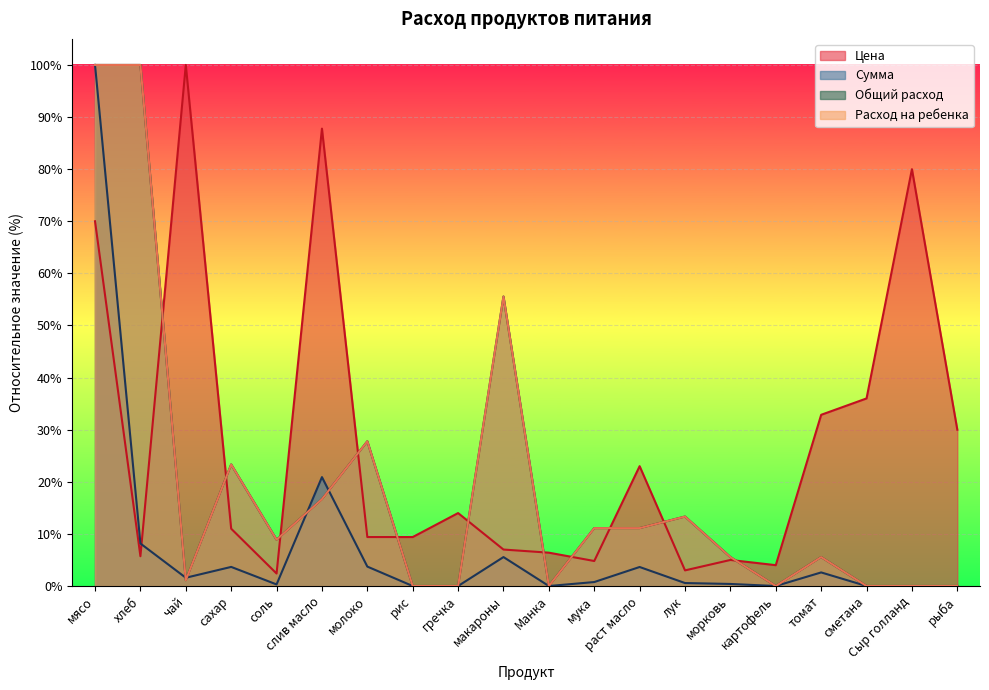

How many interior local peaks does the Сумма series have?

5